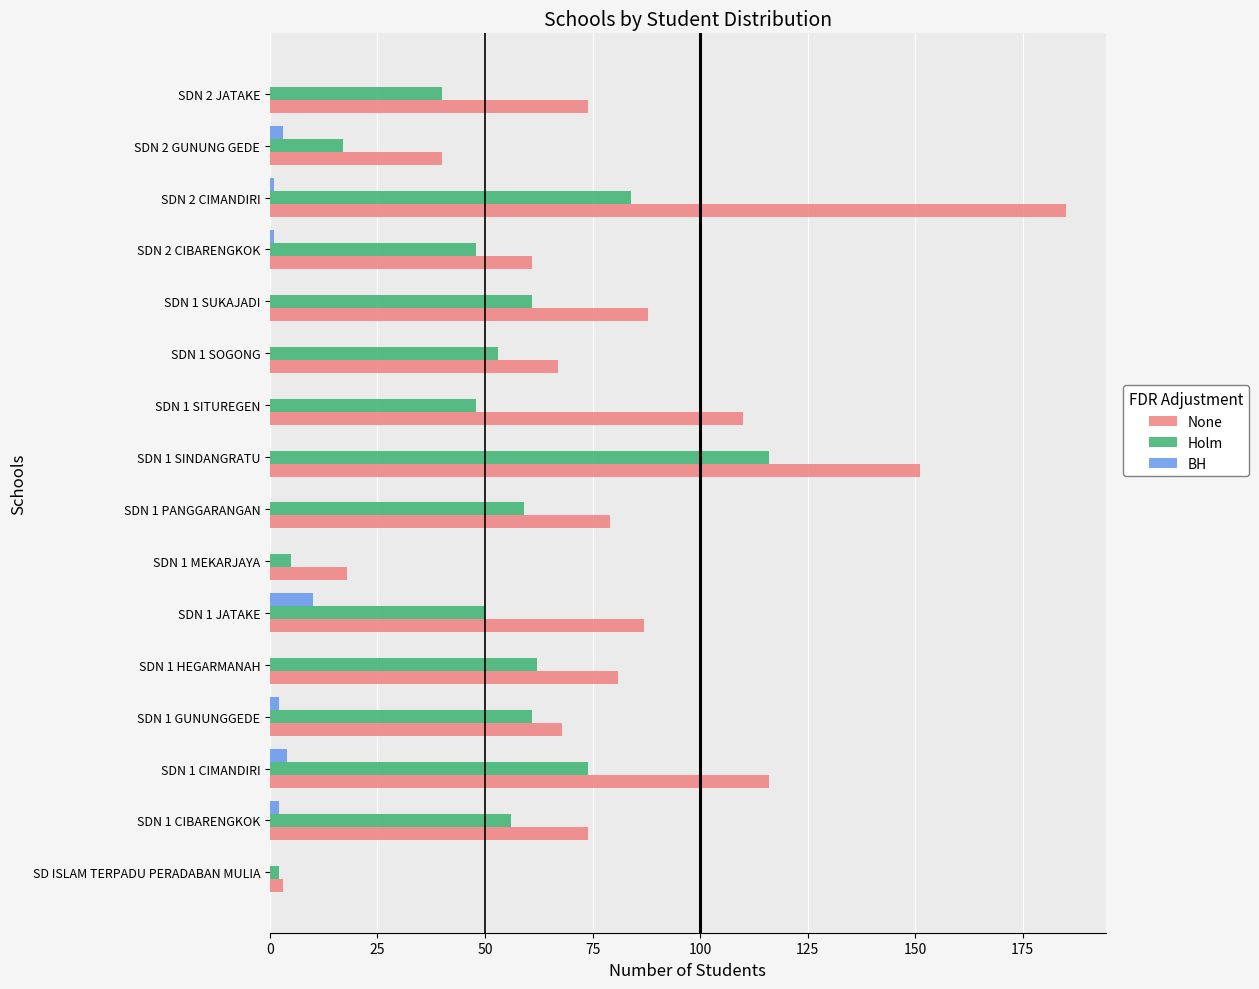

Which series has the largest total across all categories?

None